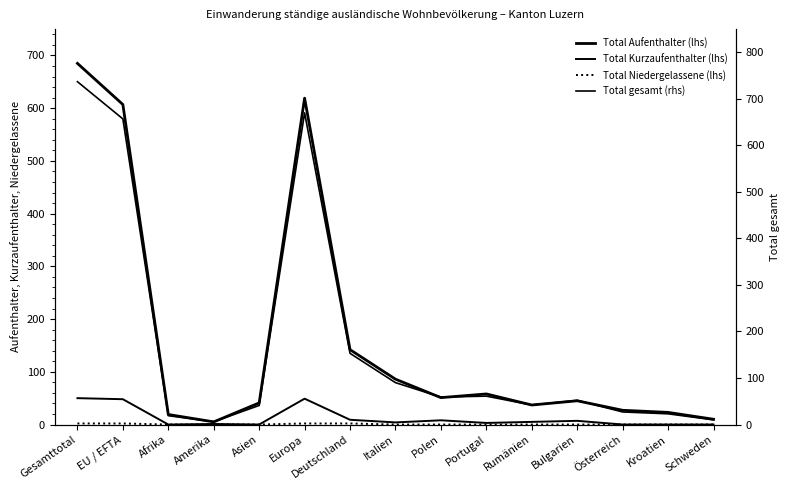

Which category has the highest value across all series?

Gesamttotal